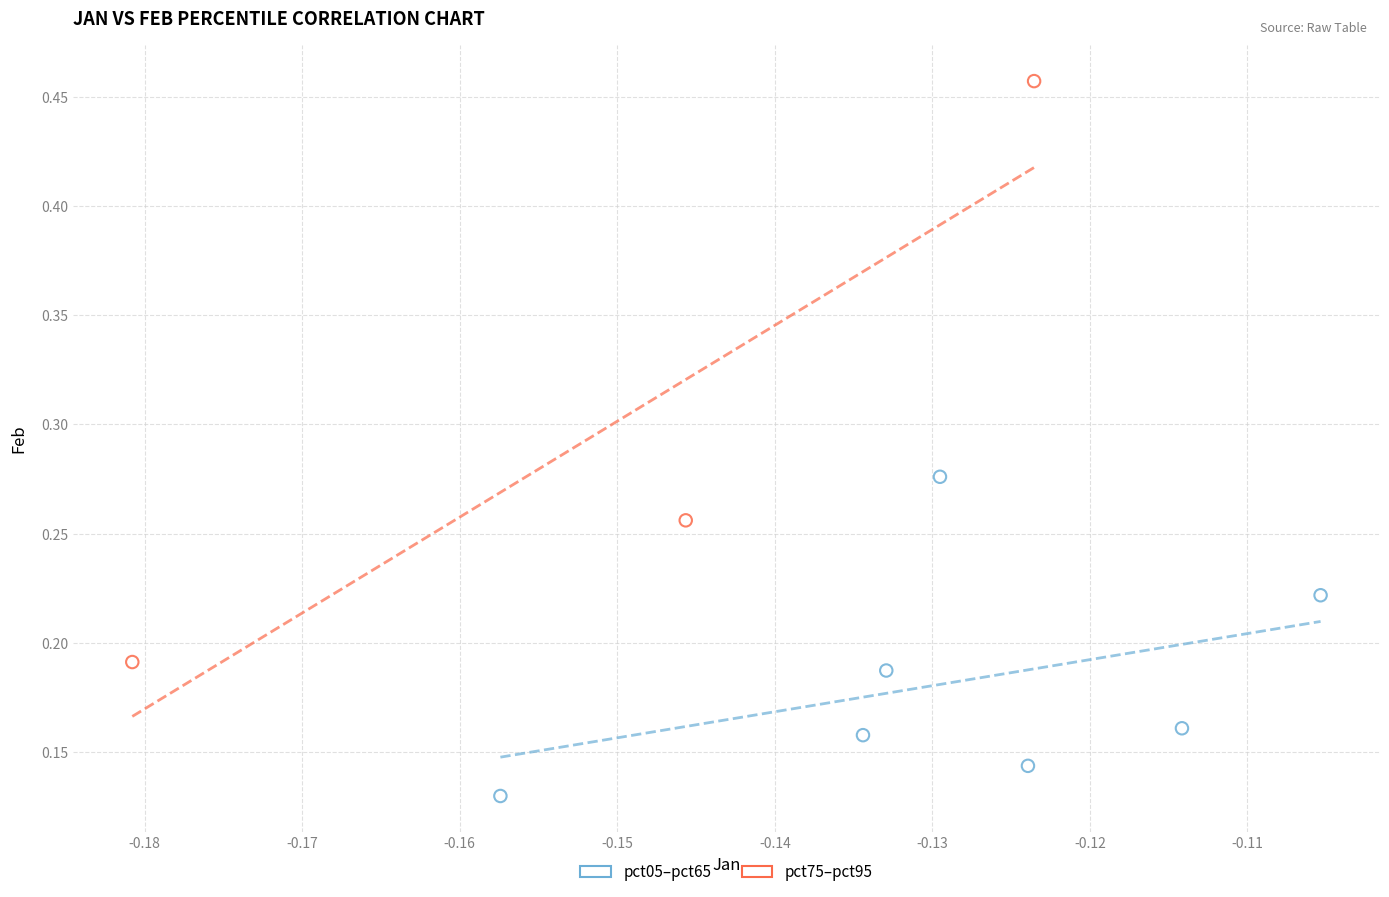

Which series has the largest Y range (max minus min)?

pct75–pct95